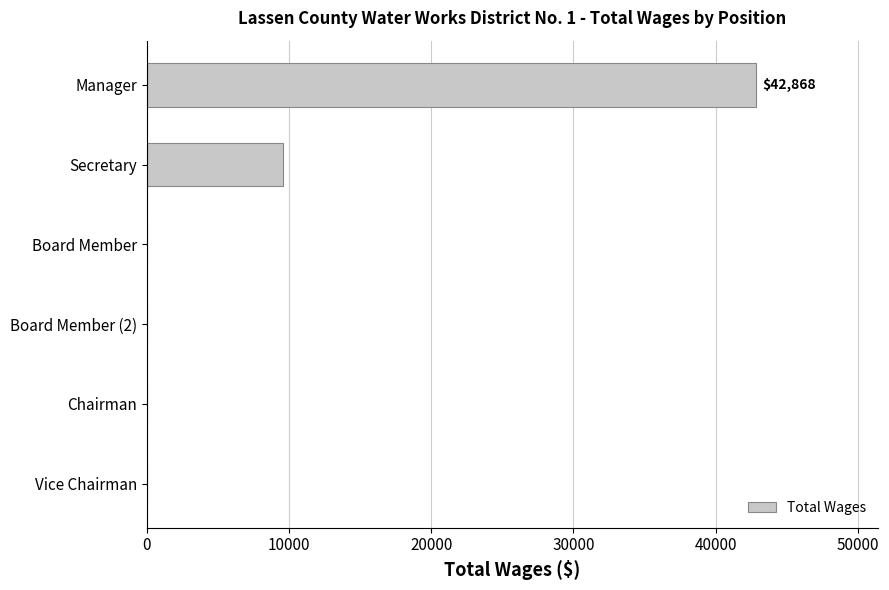

True or false: the data shows -21032 at Vice Chairman.

False